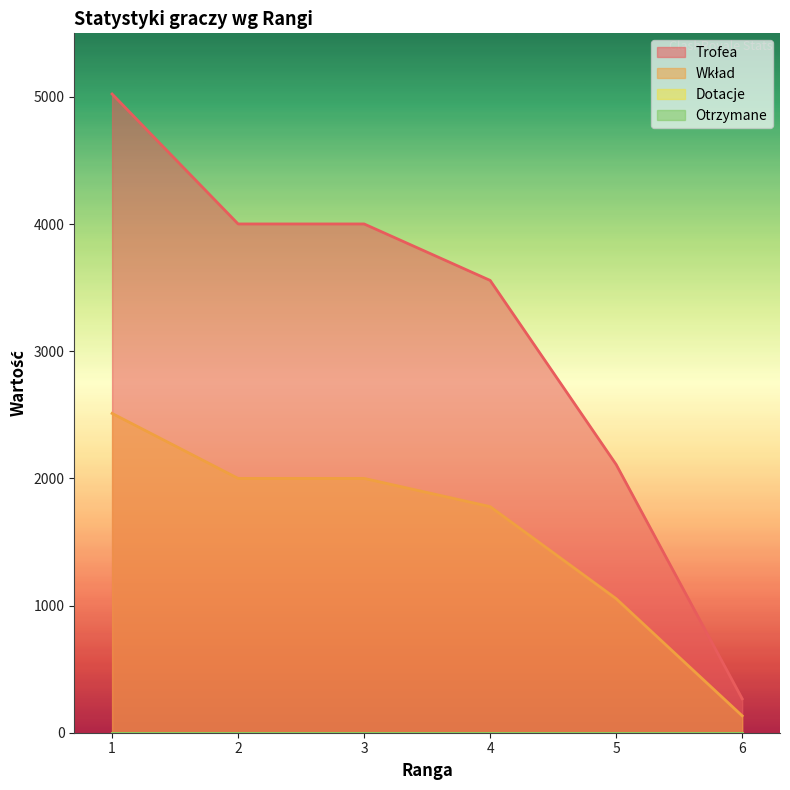

The value of Trofea at 5 is 3759. True or false?

False